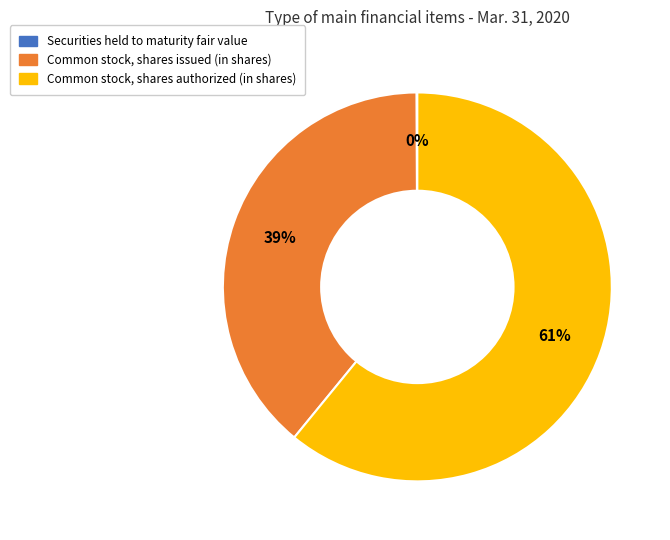

The Common stock, shares authorized (in shares) slice represents 68% of the pie. True or false?

False